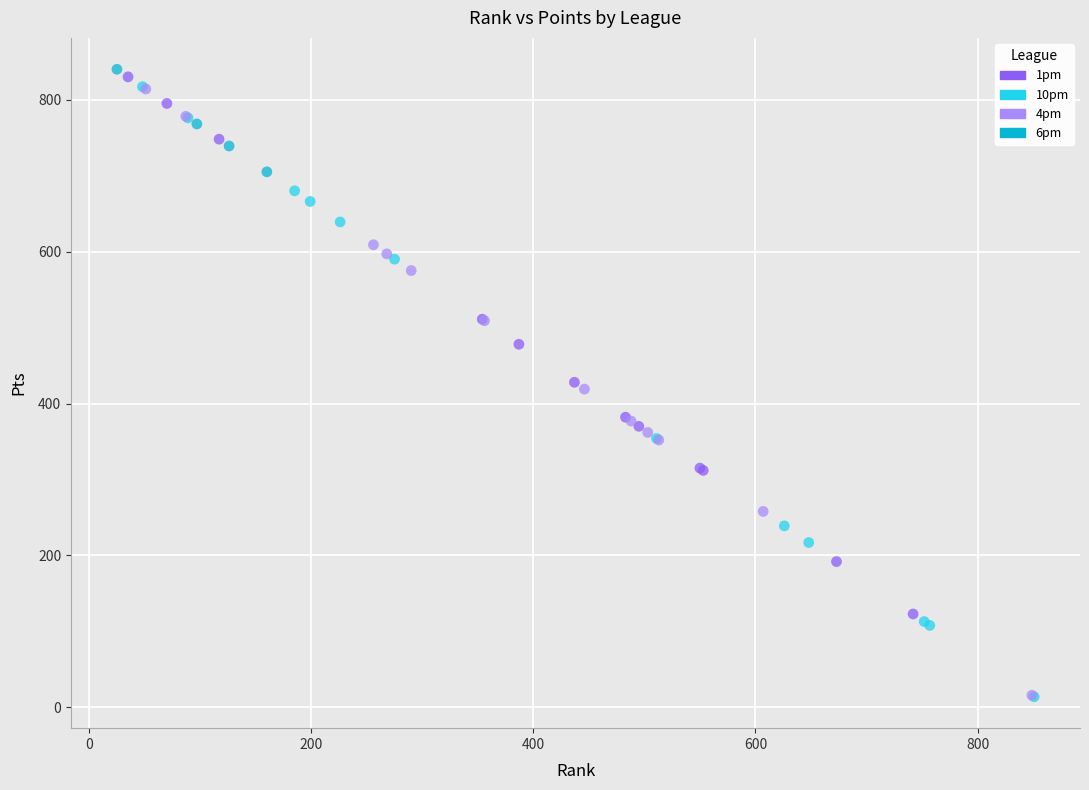

Which series reaches the maximum Y coordinate?

6pm